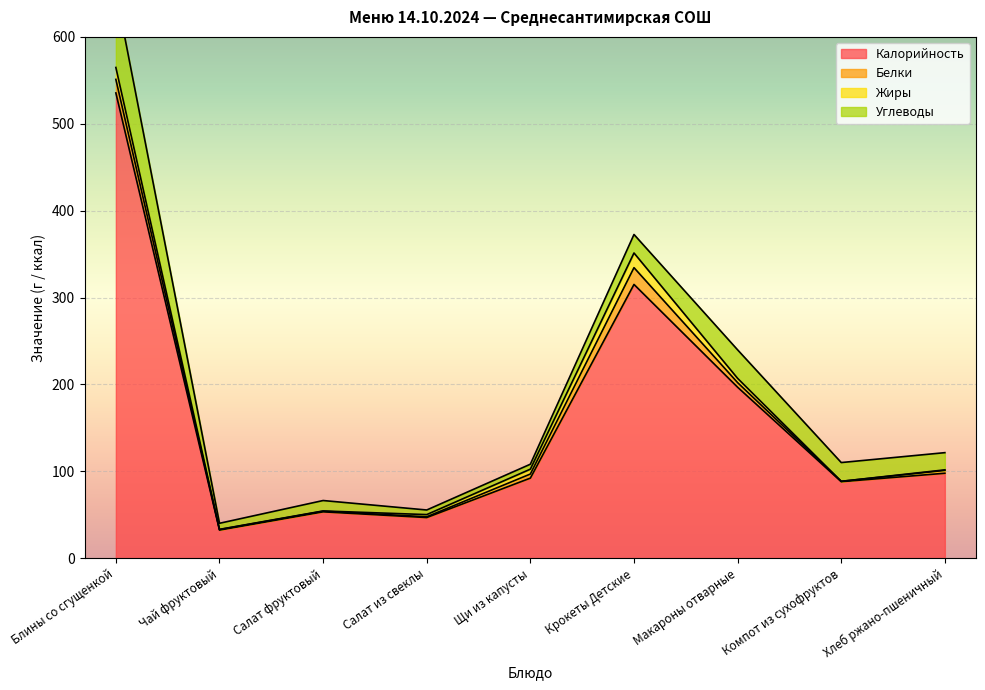

Where does the Калорийность series first go above 92?

Блины со сгущенкой